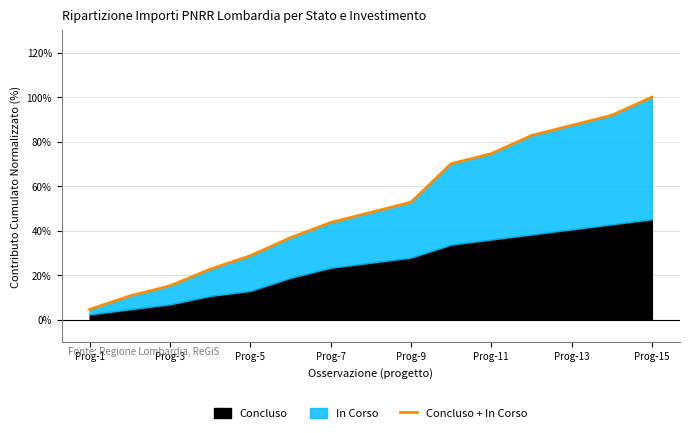

Count the number of values greater than 48.

8